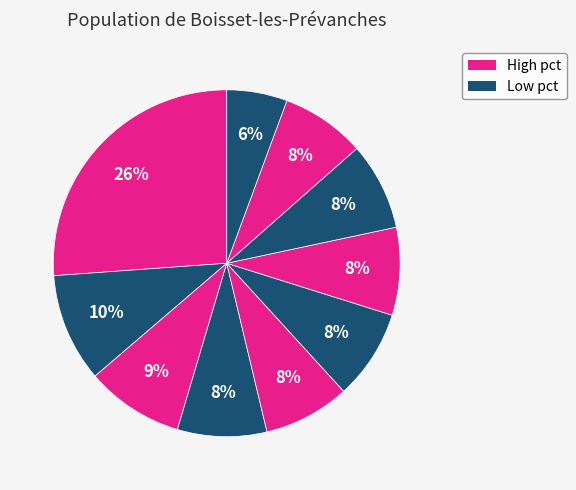

How many slices are in this pie chart?

10